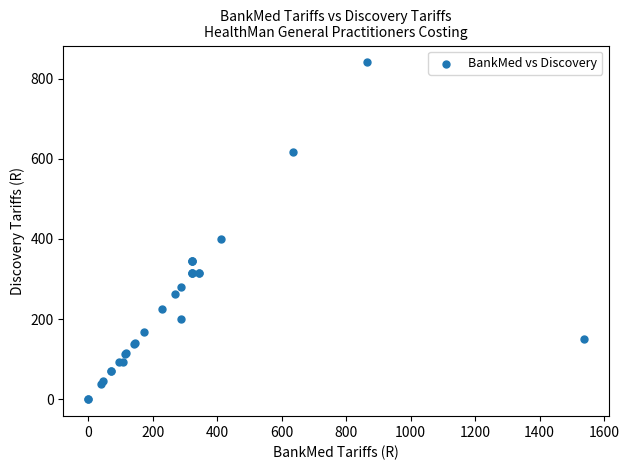

What Y value in the scatter plot is closest to 420?

400.3